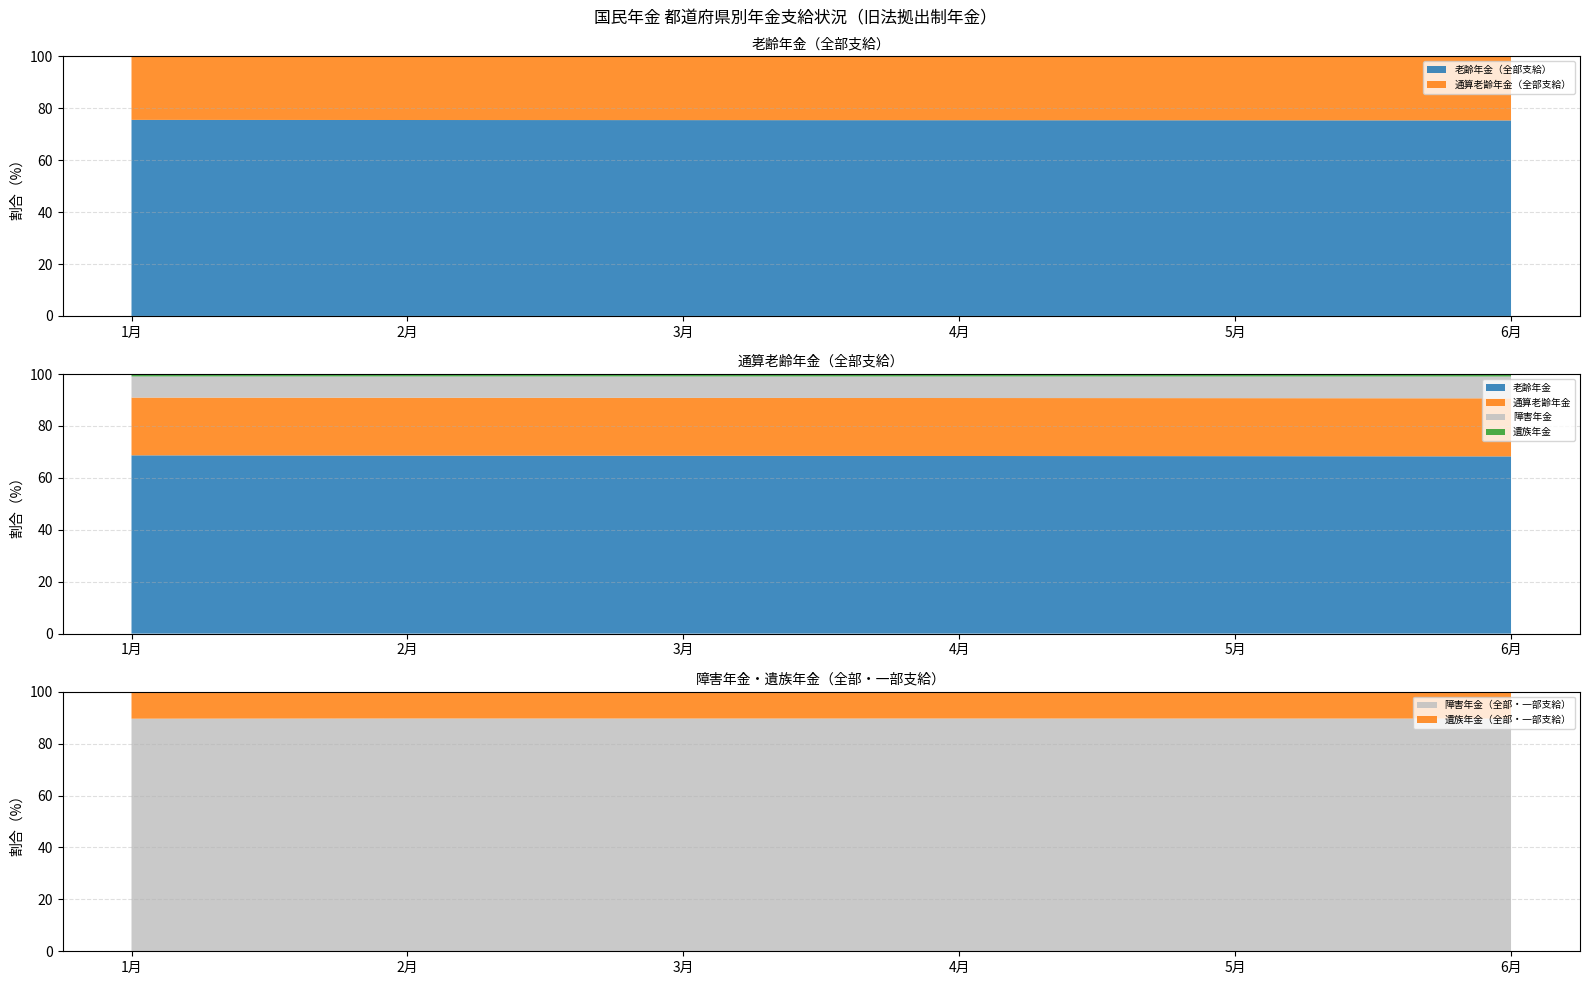

Reading left to right, extract all data points from this chart.

老齢年金（全部支給）: 389120320	381747823	375833268	370287860	365469452	359422449
通算老齢年金（全部支給）: 126083620	124058887	122409451	120845600	119464464	117830683
障害年金（全部・一部支給）: 46117636	45665958	45272173	44902343	44600559	44238214
遺族年金（全部・一部支給）: 5353476	5260838	5225764	5178140	5150477	5119579